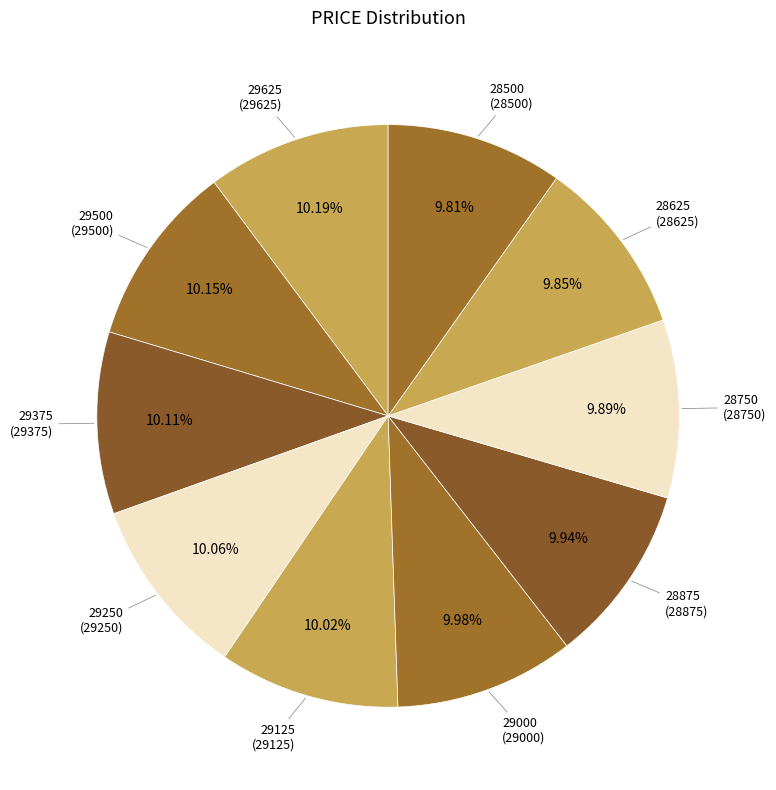

How many segments does this pie chart have?

10